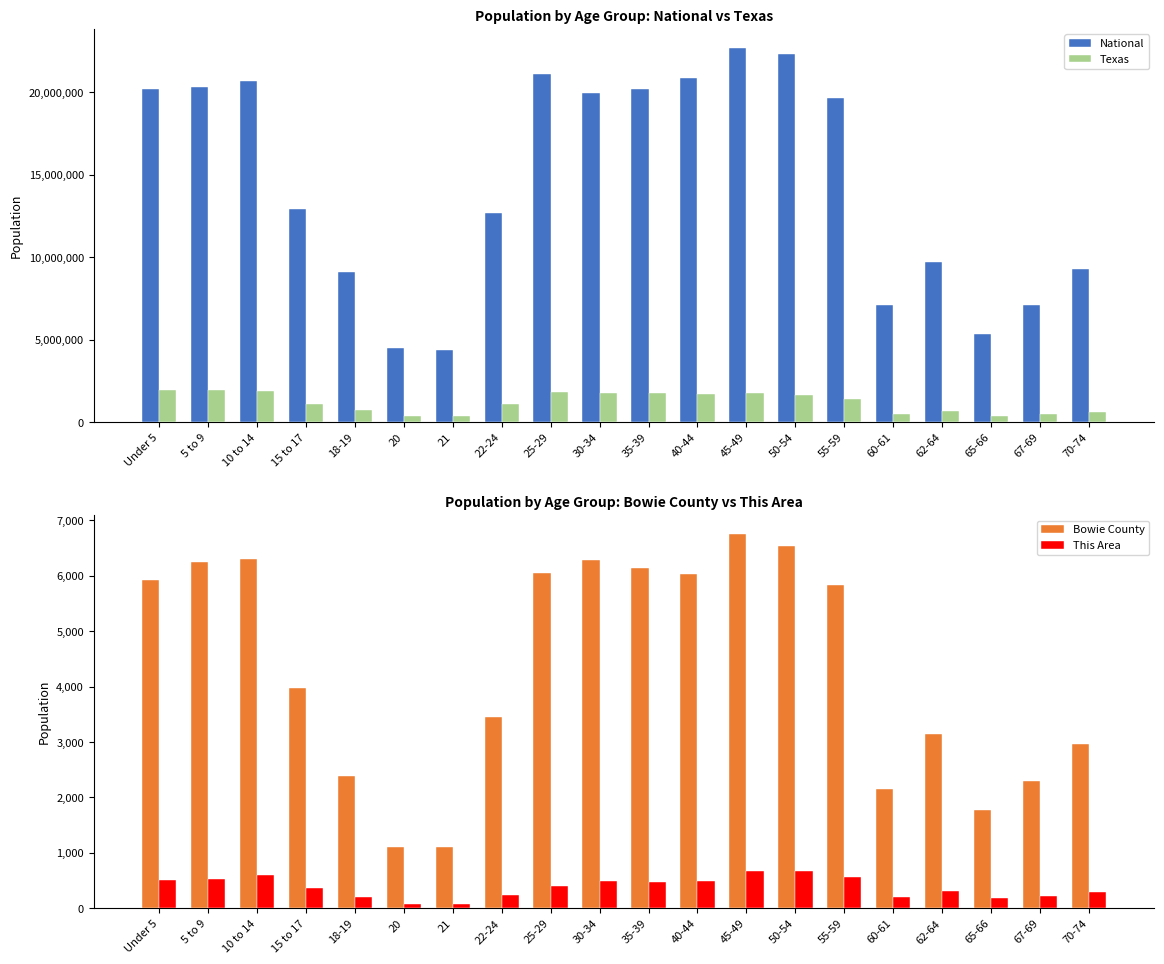

What is the sum of the Bowie County values at 67-69 and 10 to 14?

8588